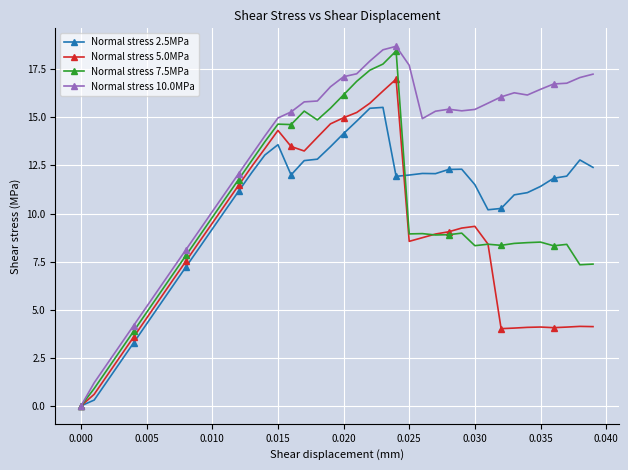

True or false: Normal stress 10.0MPa has more than 1 points higher than both neighbors.

True